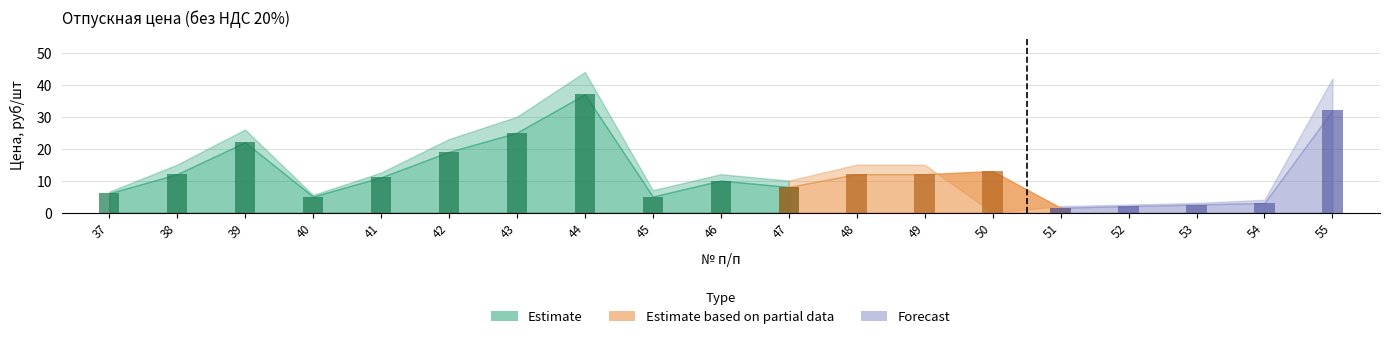

What is the sum of all с покрытием цинк values?

275.0